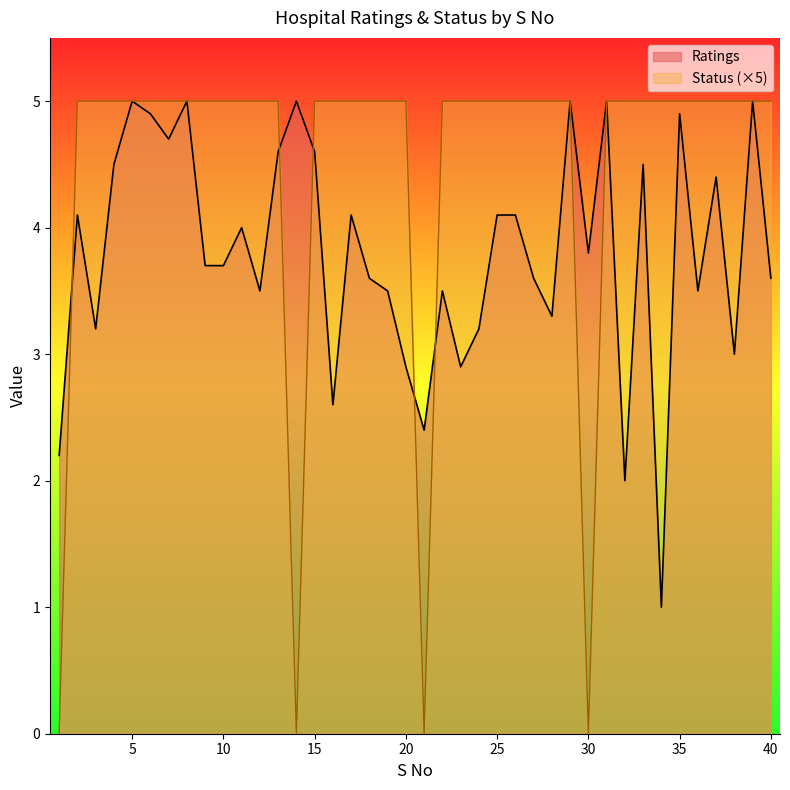

The value of Status at 25 is 7.7. True or false?

False